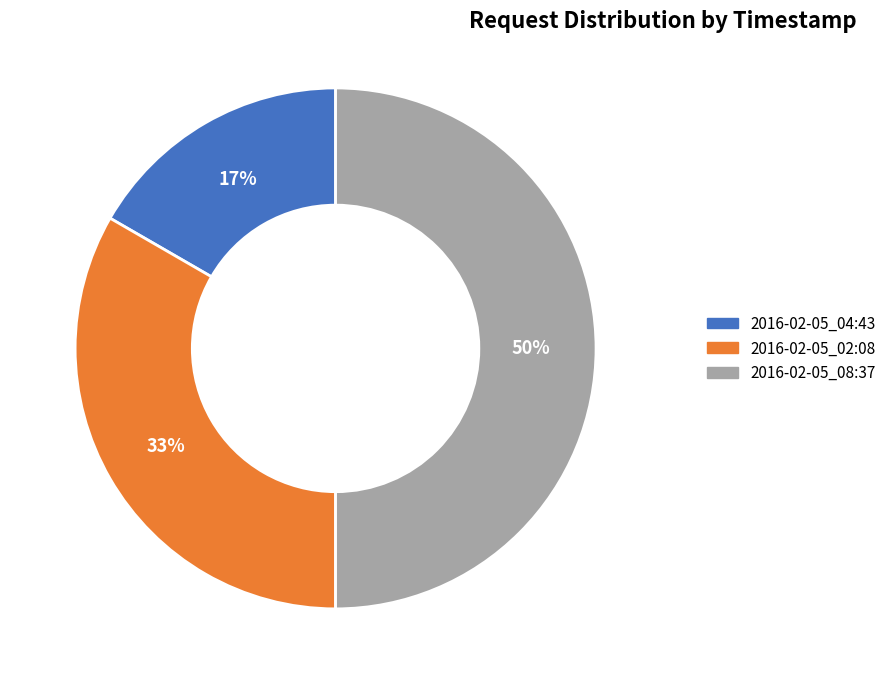

Which has a higher value, 2016-02-05_02:08 or 2016-02-05_08:37?

2016-02-05_08:37